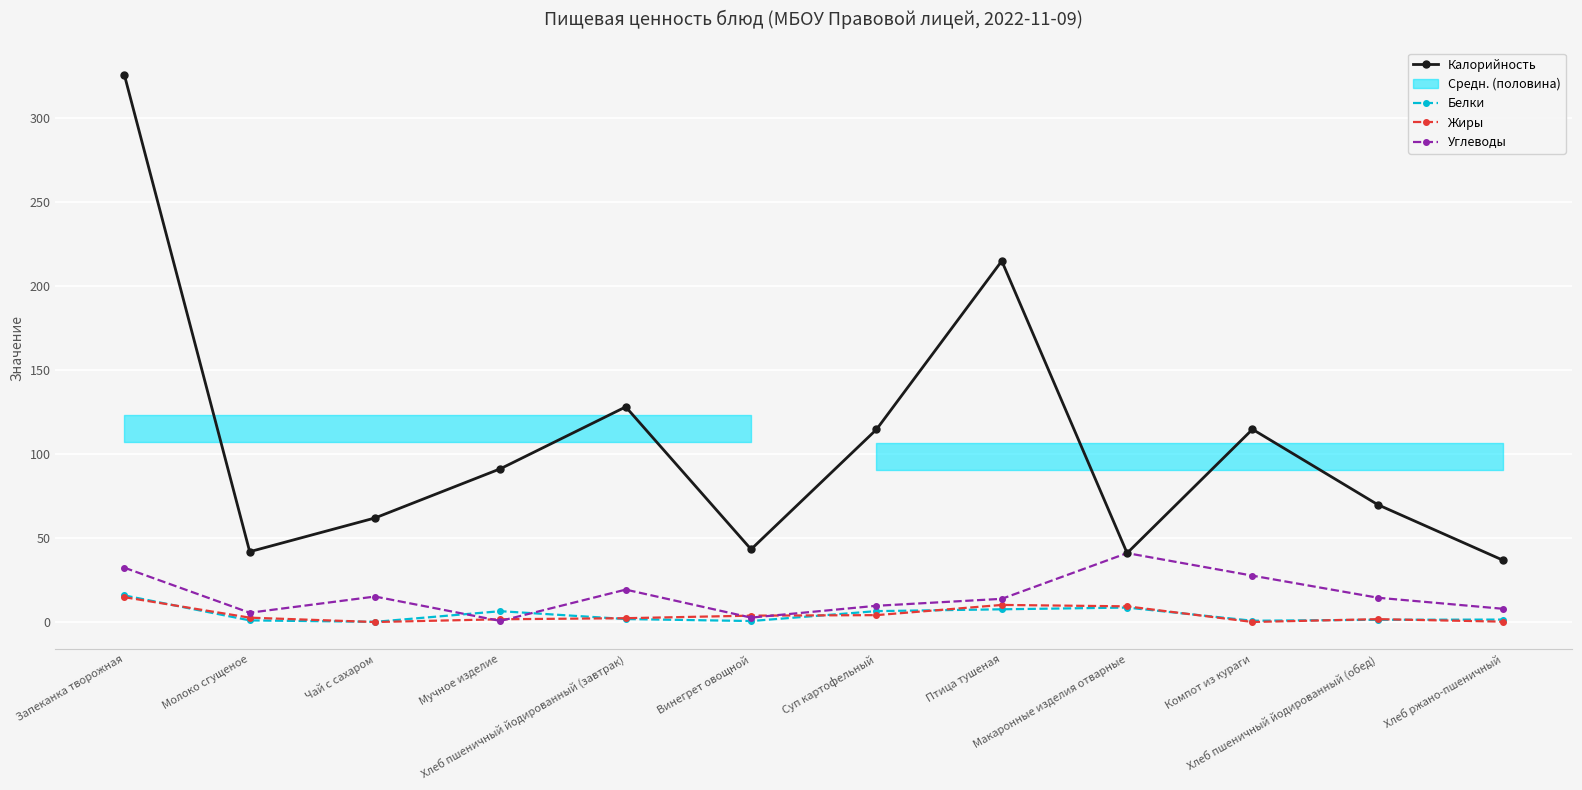

In Калорийность, how many points are lower than both neighbors (excluding endpoints)?

3